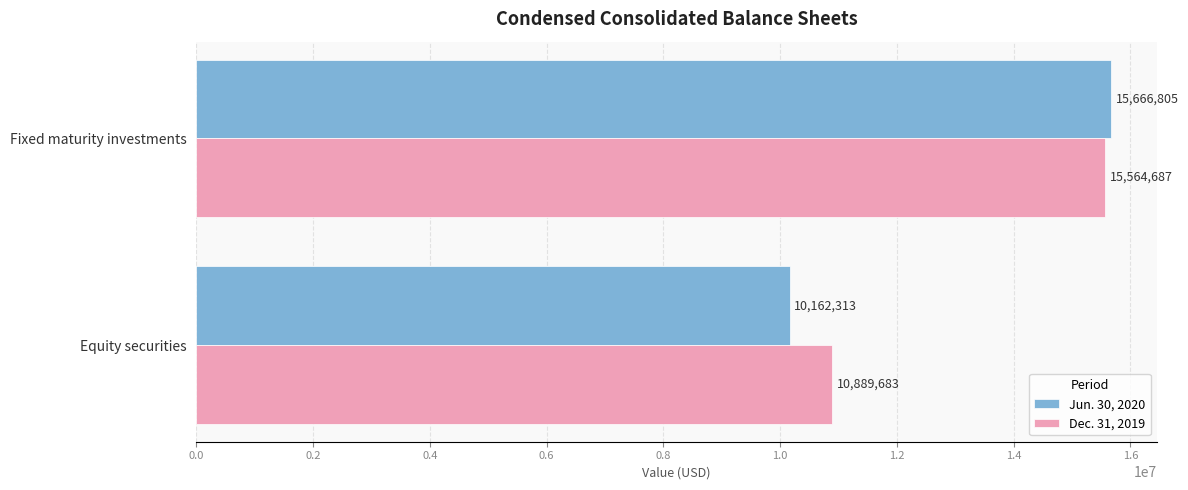

The value of Dec. 31, 2019 at Fixed maturity investments is 7939502. True or false?

False